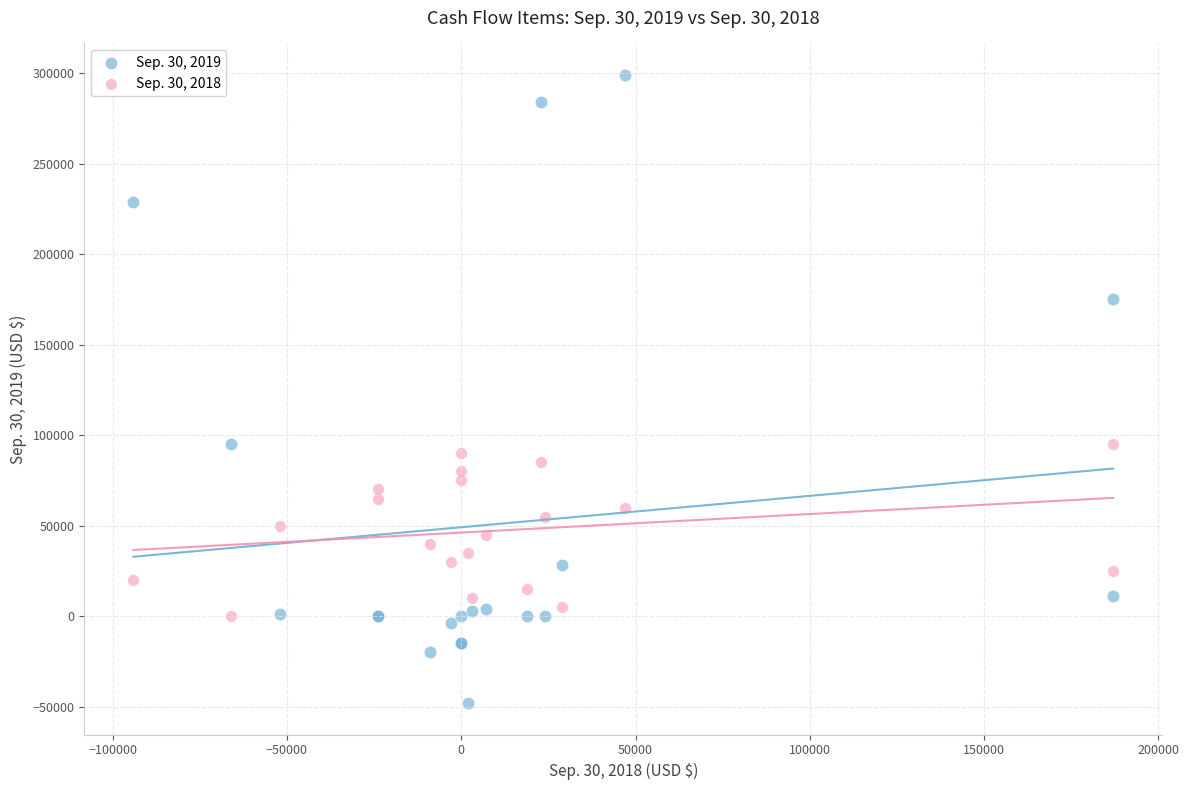

What is the X range (max minus min) for the scatter plot?

281000